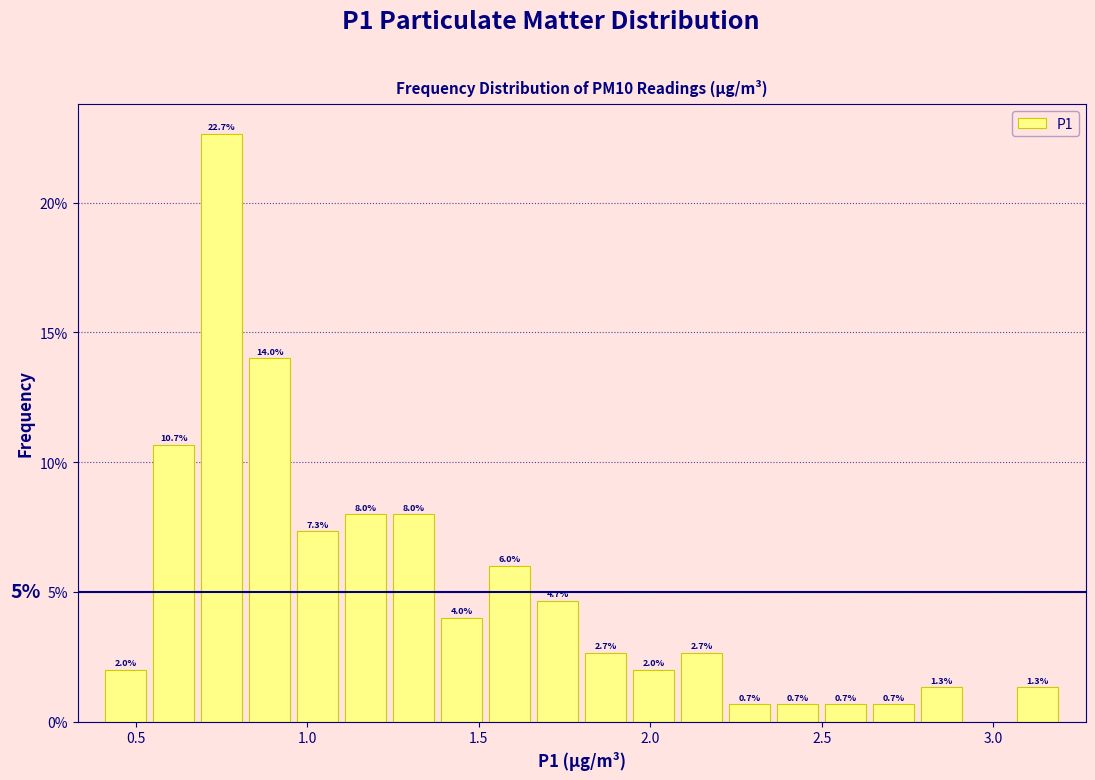

Around what value on the x-axis is the tallest bar? Give the approximate position of its centre, as read against the axis.

0.75